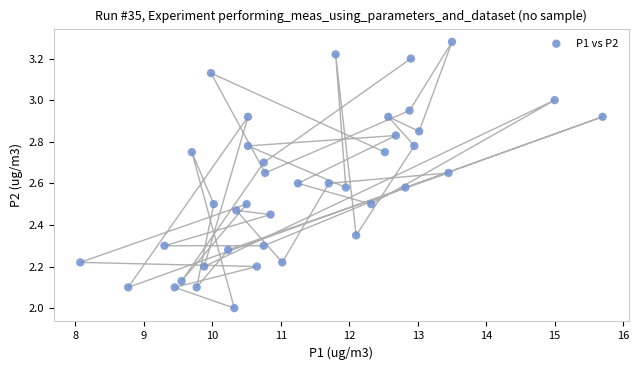

What is the range of Y values (max minus min)?

1.3